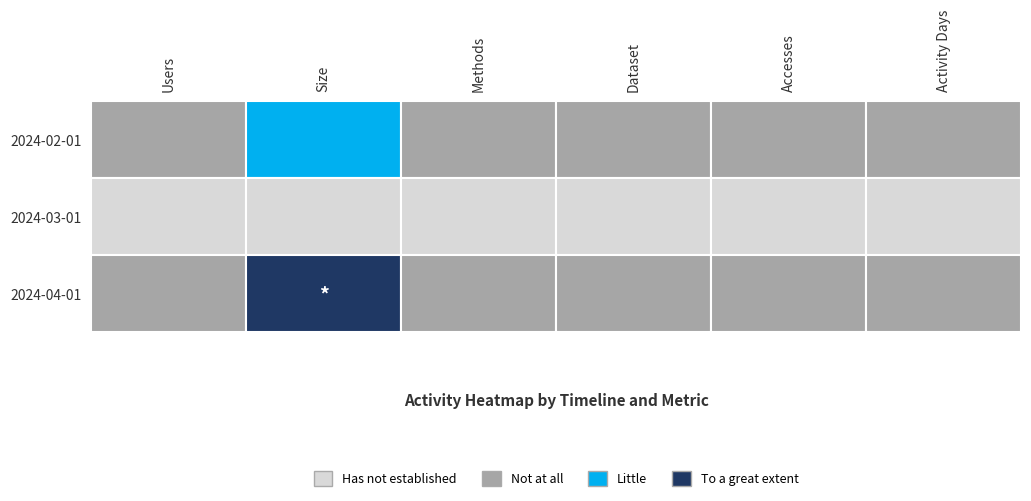

Reading left to right, list all the values displayed in this chart.

2024-02-01: 1	963	1	1	1	1
2024-03-01: 0	0	0	0	0	0
2024-04-01: 1	69972944	1	1	1	1